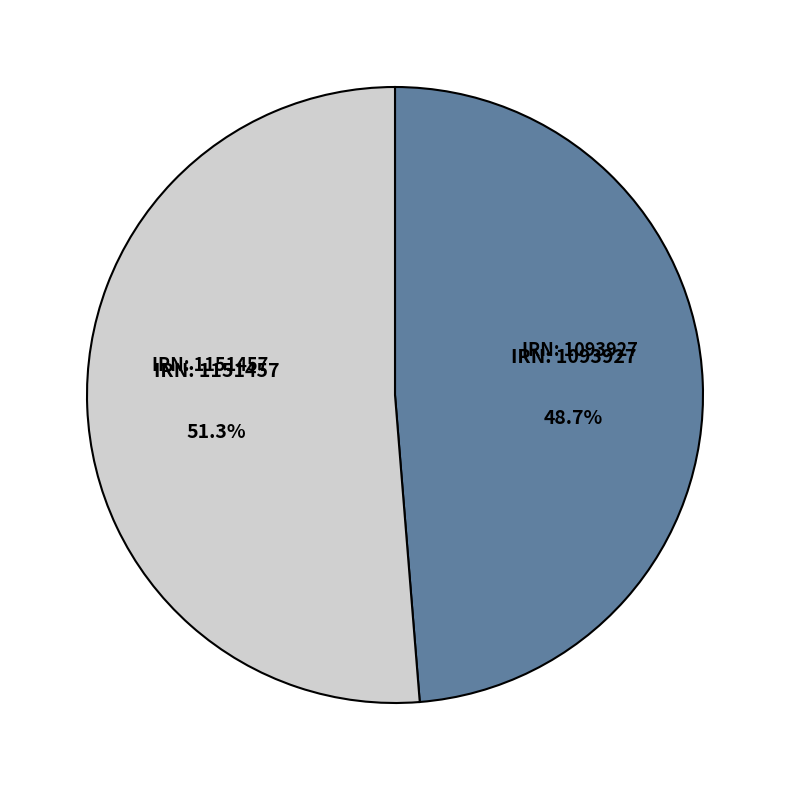

Combined, do IRN: 1093927 and IRN: 1151457 account for over 50%?

Yes